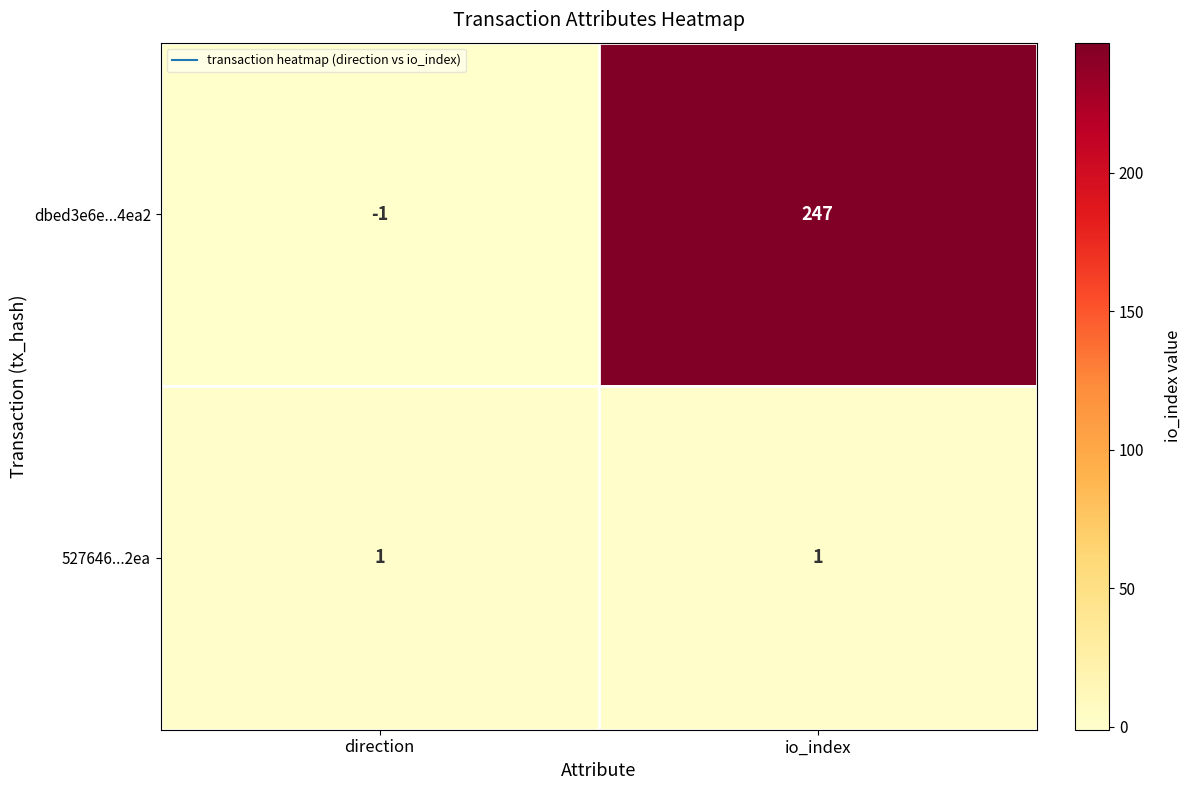

List the series in order of their overall mean, lowest first.

527646...2ea, dbed3e6e...4ea2